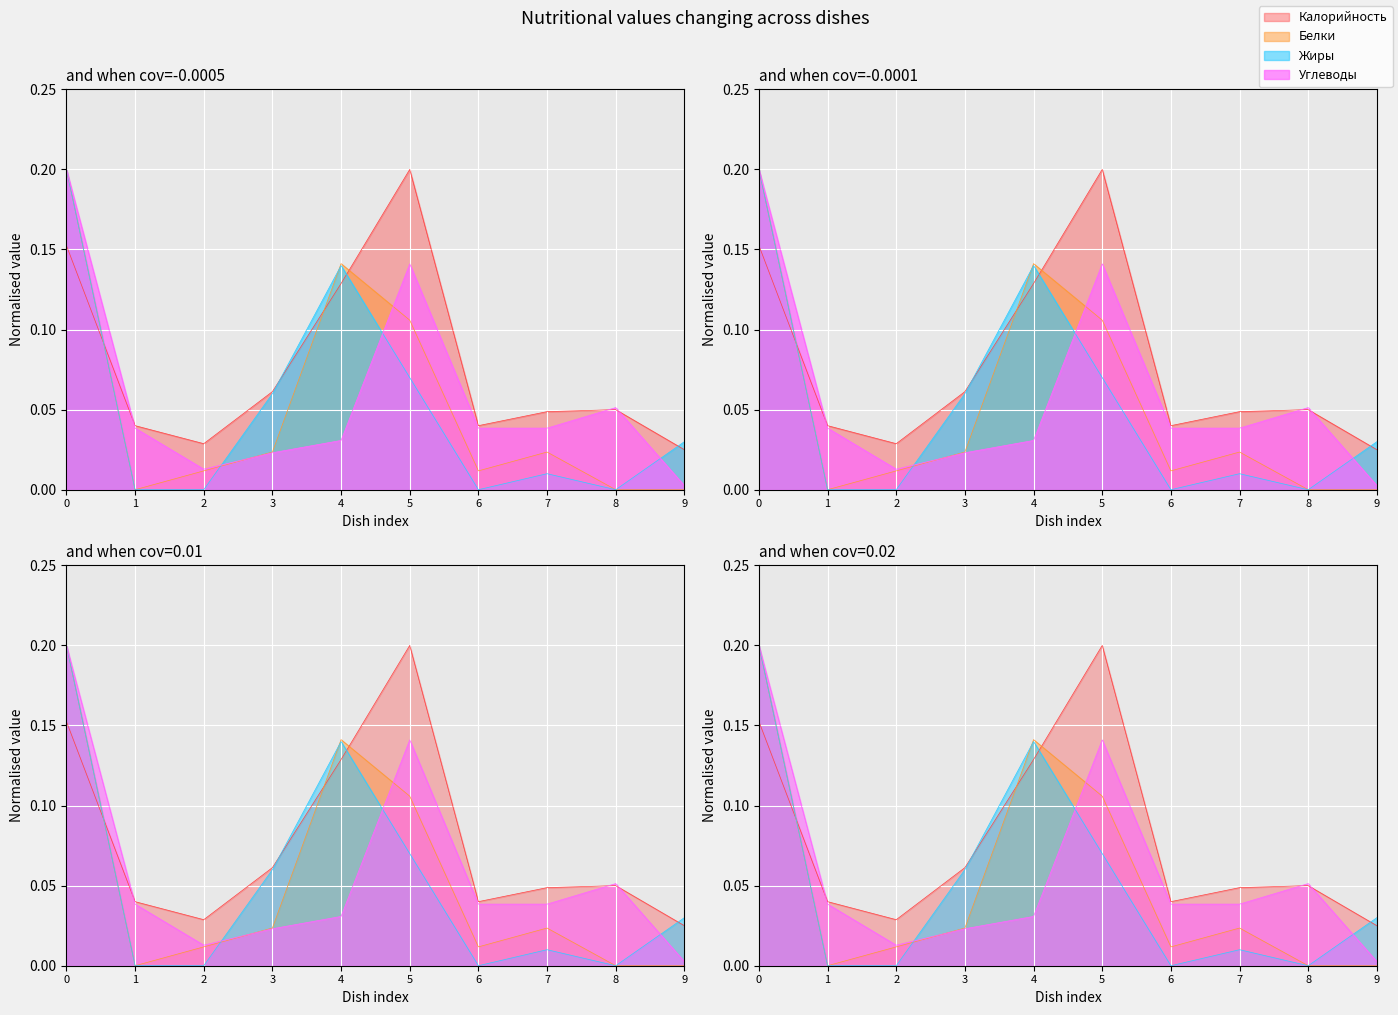

At how many categories does at least one series exceed 0?

10